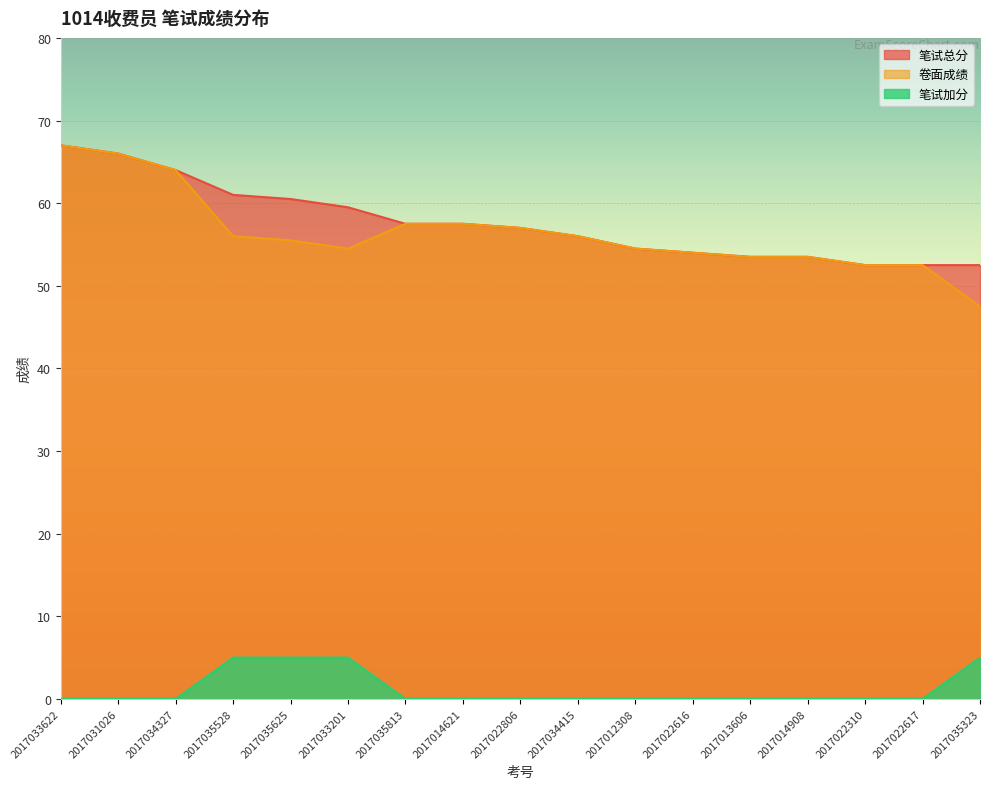

True or false: 笔试加分 has more than 1 interior local peaks.

False